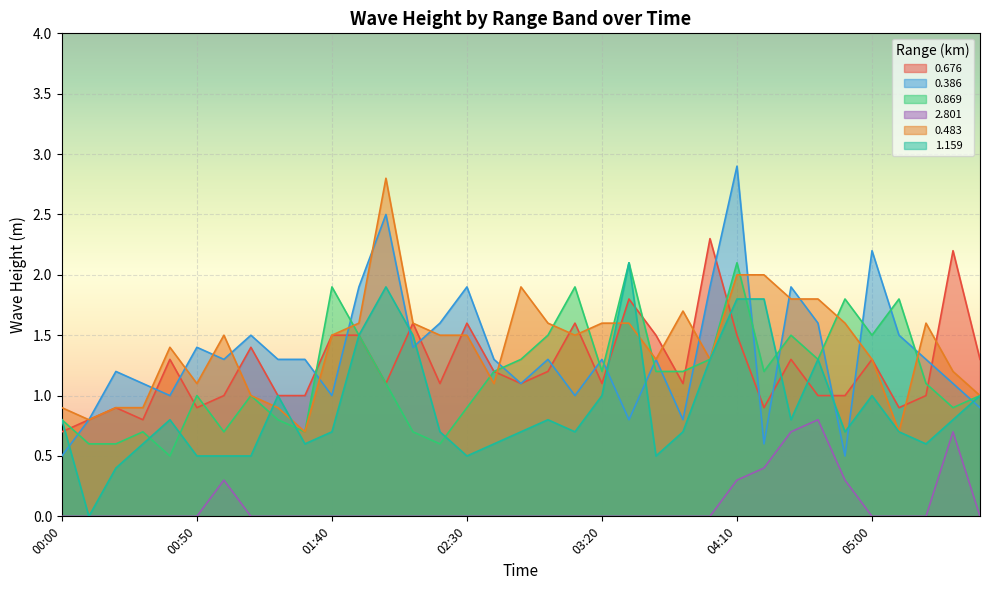

Between which two adjacent categories do 0.869 and 0.483 first intersect?

01:40 and 01:50